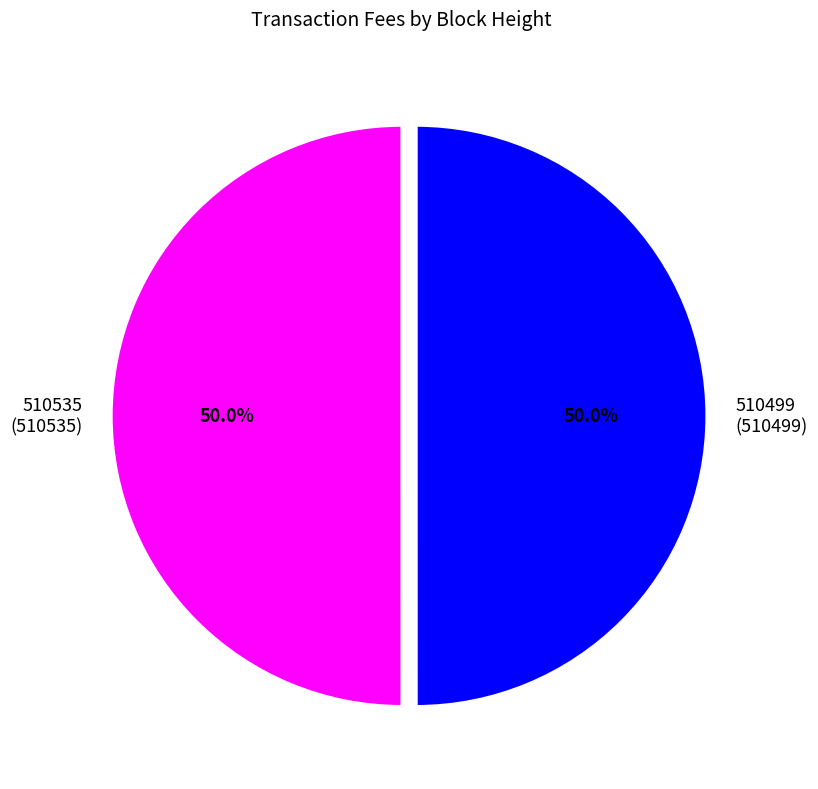

Count the number of slices in the pie.

2